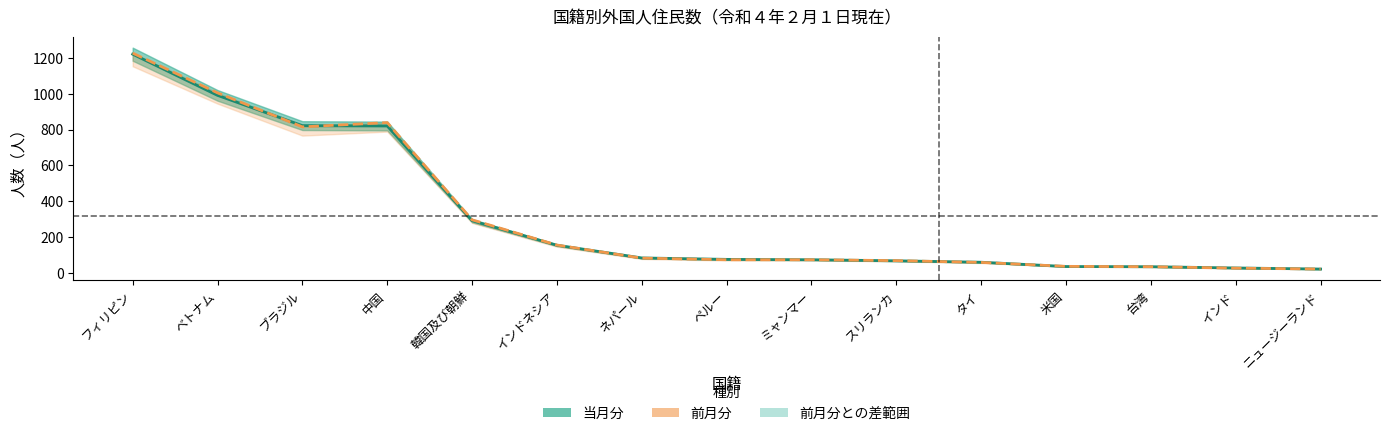

Read the 前月分 value at ミャンマー, to the nearest 10.

70